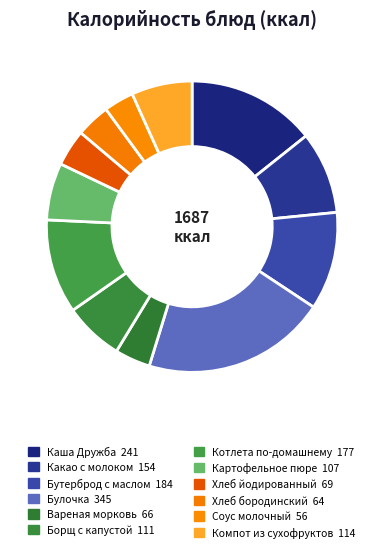

To the nearest percent, what percentage of the pie is Хлеб бородинский?

4%